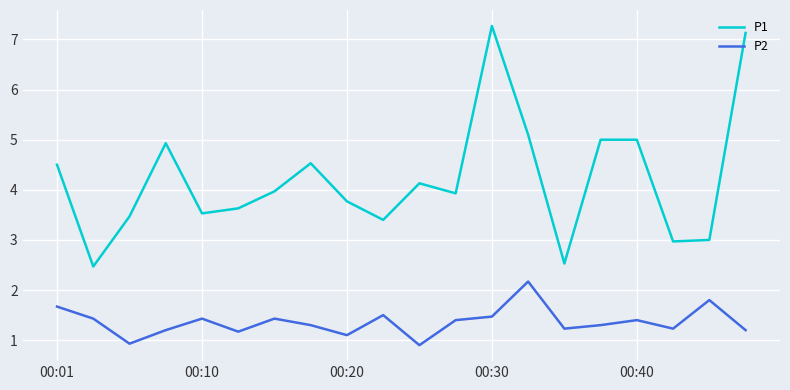

What is the minimum value for P2?

0.9